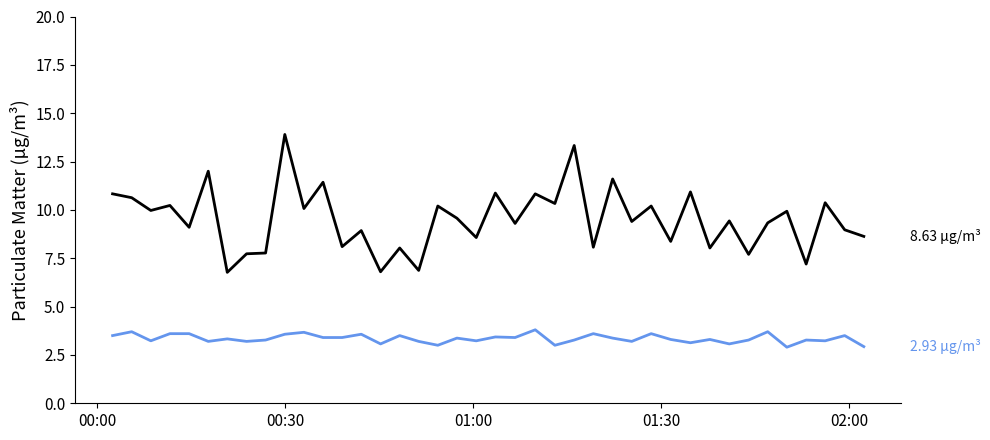

What is the smallest value displayed?

2.9